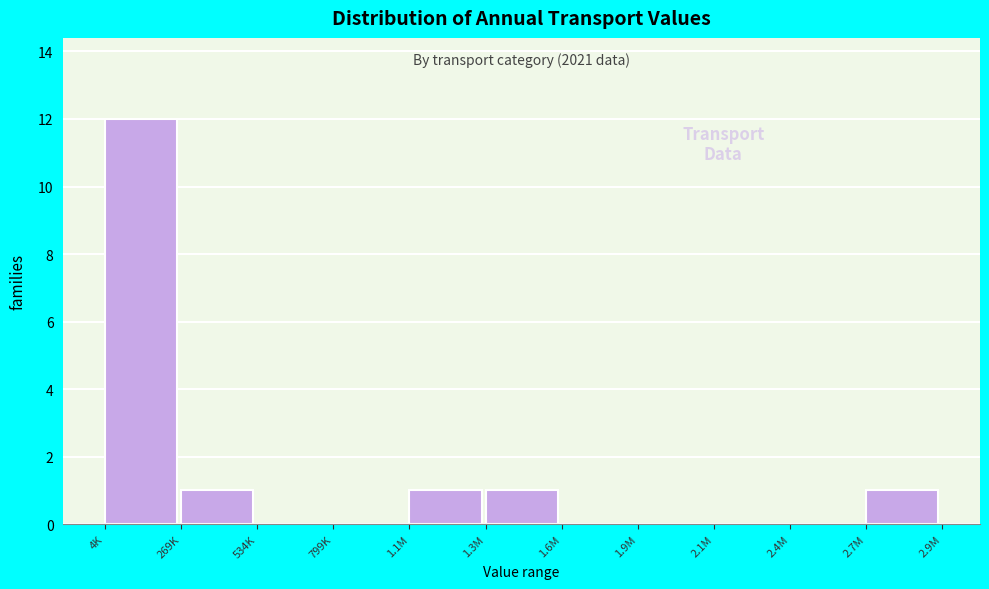

Reading left to right, extract all data points from this chart.

4K=12	269K=1	534K=0	799K=0	1.1M=1	1.3M=1	1.6M=0	1.9M=0	2.1M=0	2.4M=0	2.7M=1